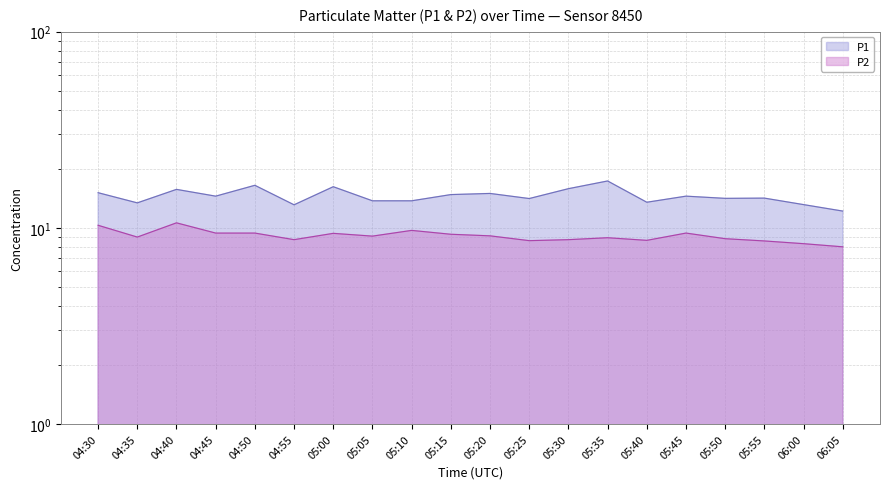

What is the label of the 14th point from the left?

05:35